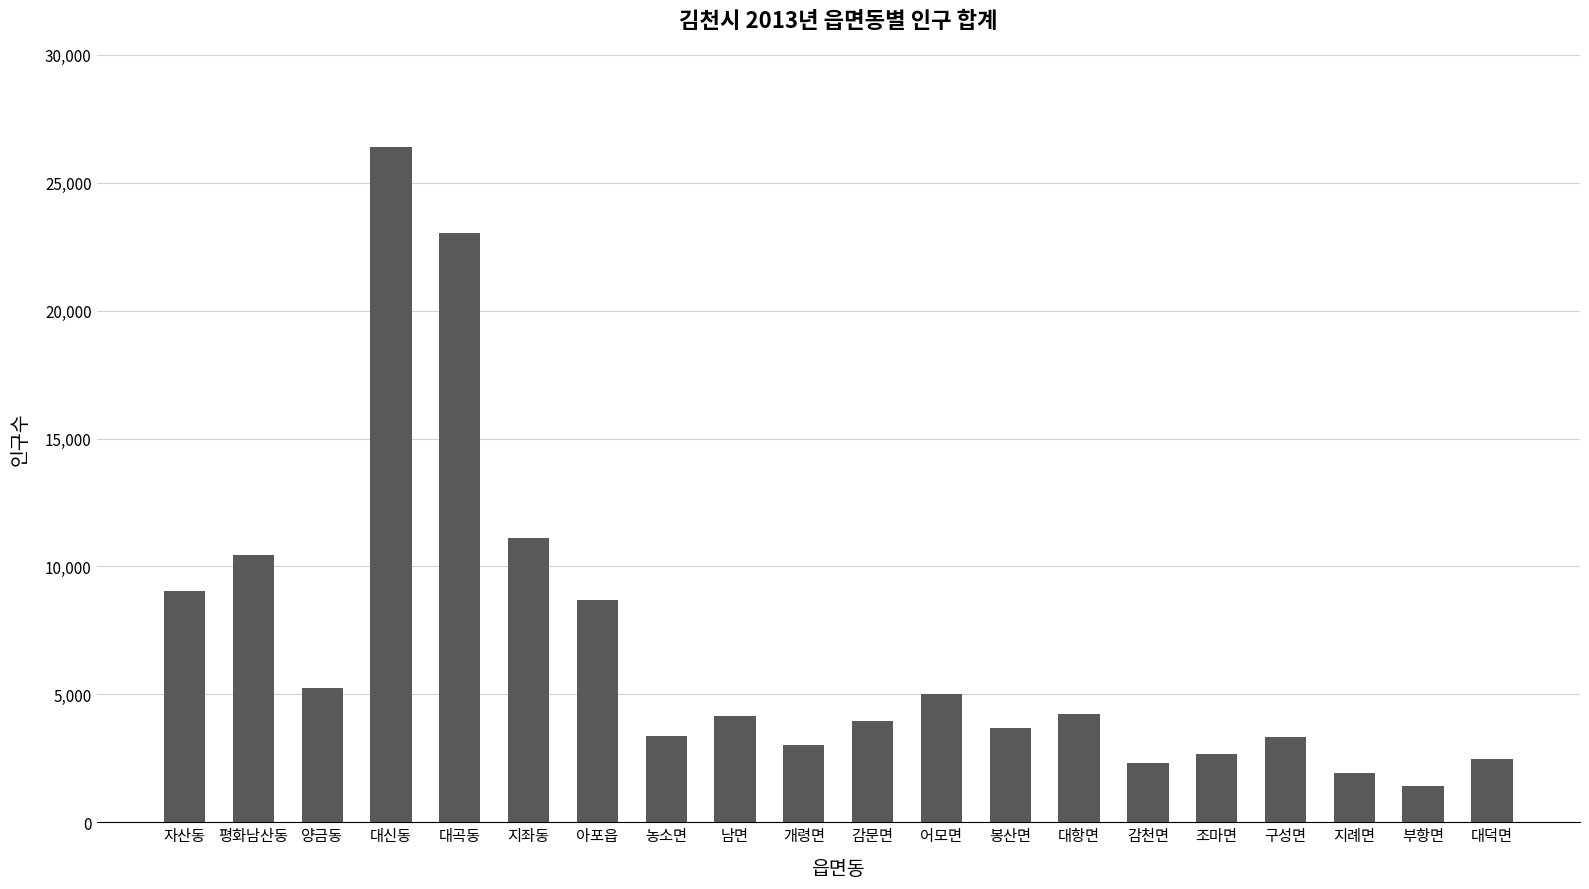

What is the difference between the values at 대항면 and 지좌동?

6856